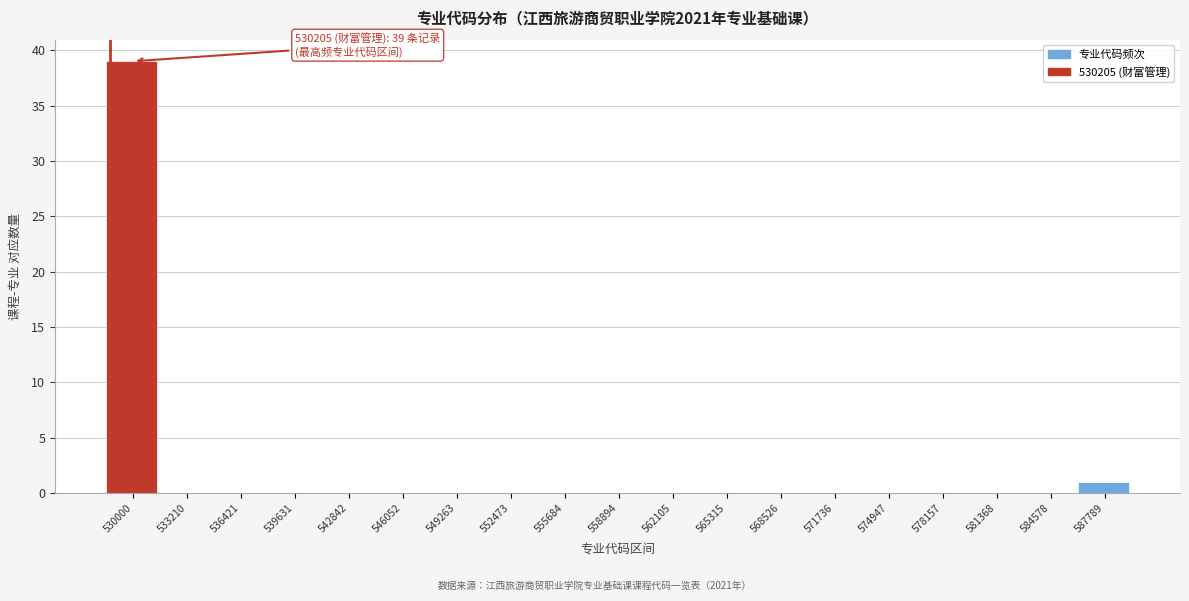

Reading left to right, transcribe all the data shown in this chart.

530000=39	533210=0	536421=0	539631=0	542842=0	546052=0	549263=0	552473=0	555684=0	558894=0	562105=0	565315=0	568526=0	571736=0	574947=0	578157=0	581368=0	584578=0	587789=1